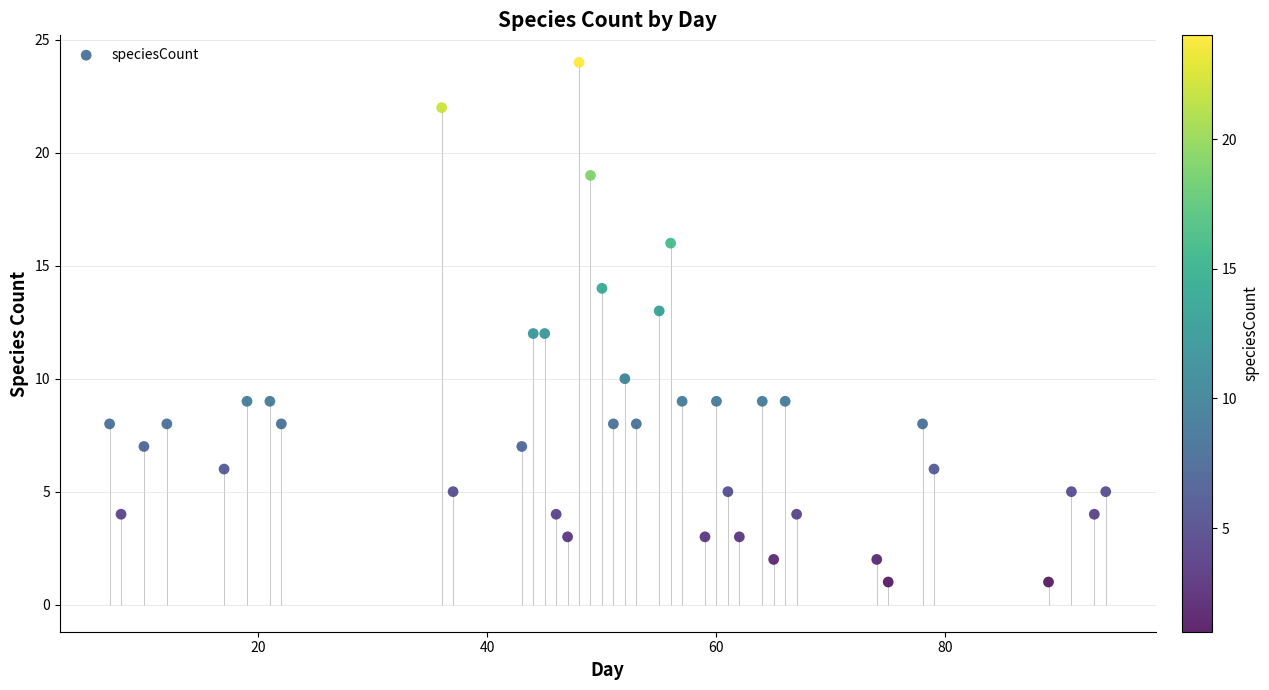

What is the range of Y values (max minus min)?

23